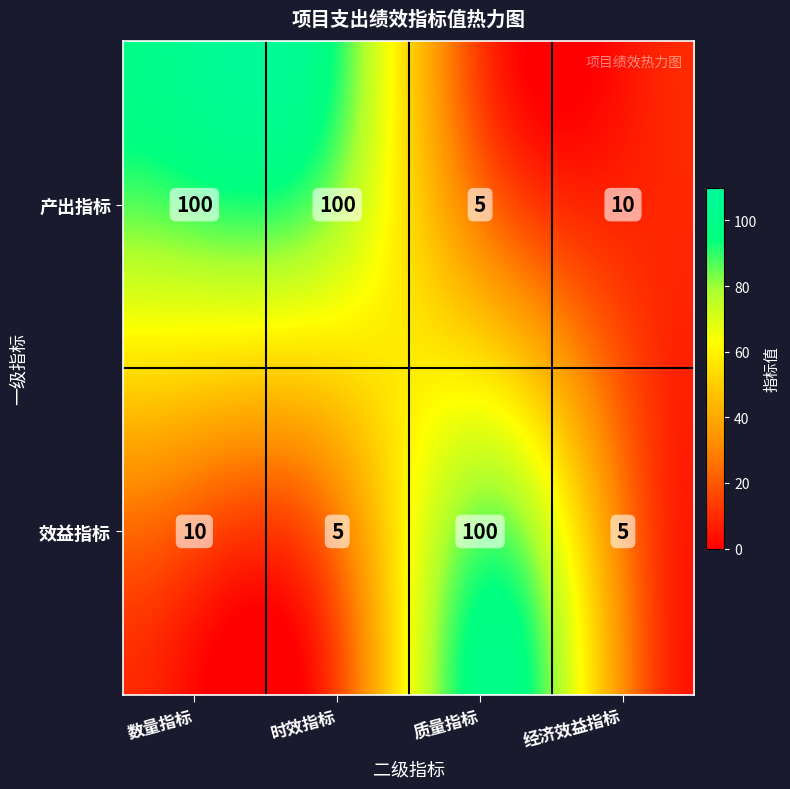

What is the difference between the maximum and minimum values in the 经济效益指标 series?

5